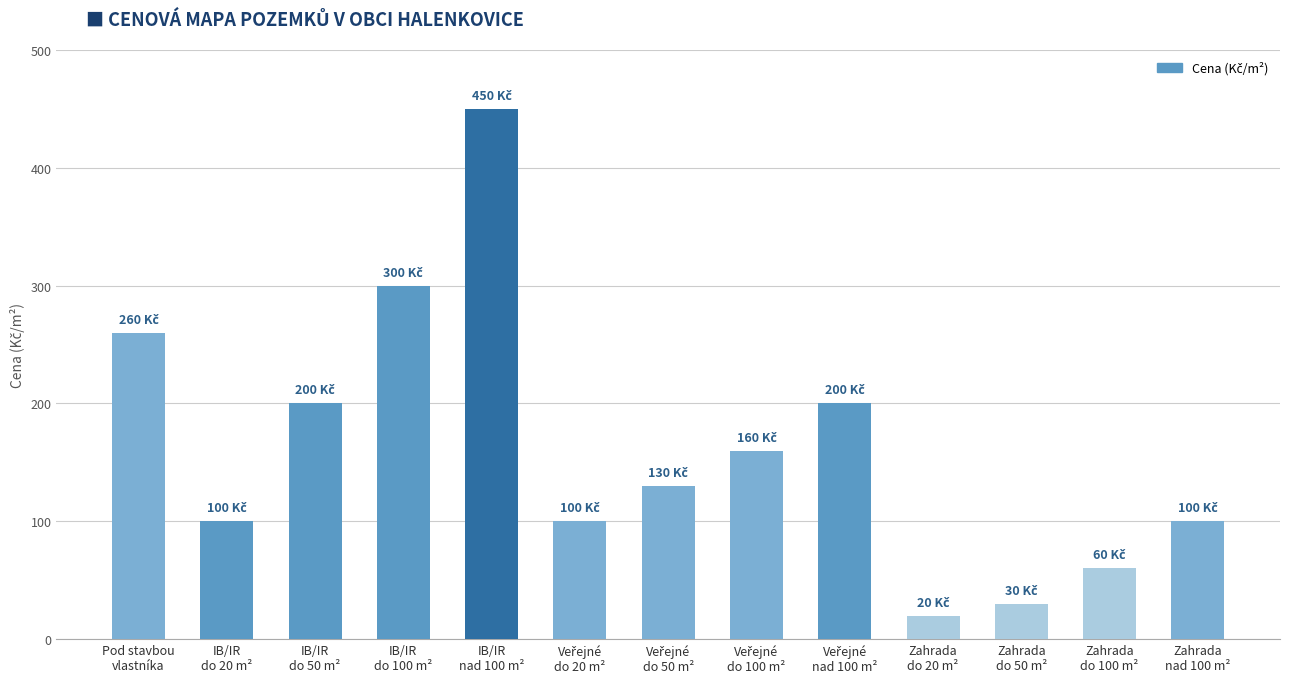

Reading left to right, what are all the values shown in this chart?

260	100	200	300	450	100	130	160	200	20	30	60	100